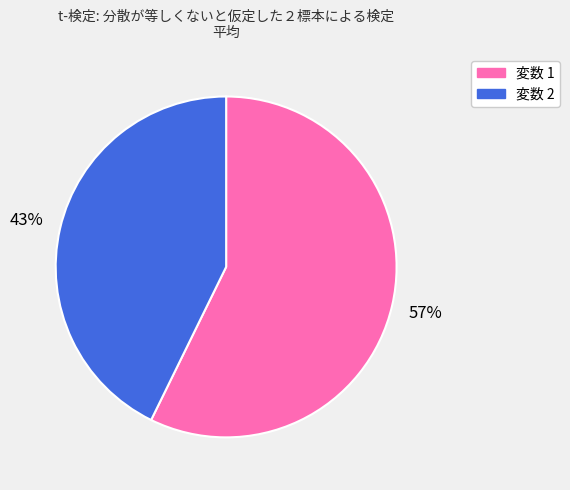

To the nearest percent, what is the combined percentage of 変数 2 and 変数 1?

100%